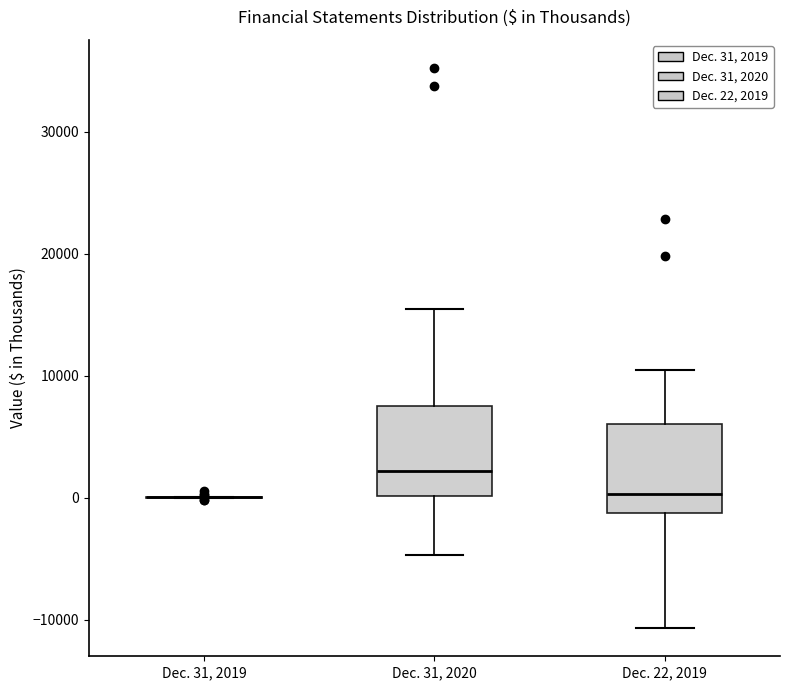

Reading left to right, transcribe this box plot: for each box, give where its median line is, the range the box spans, and where its two whiskers end, as read against the y-axis. The values are not printed on the chart, so give them approximately, as read against the axis.

Dec. 31, 2019: box collapsed to a line at 0, whiskers 0 to 0
Dec. 31, 2020: median 2000, box 0 to 7000, whiskers -5000 to 15000
Dec. 22, 2019: median 0, box -1000 to 6000, whiskers -11000 to 10000